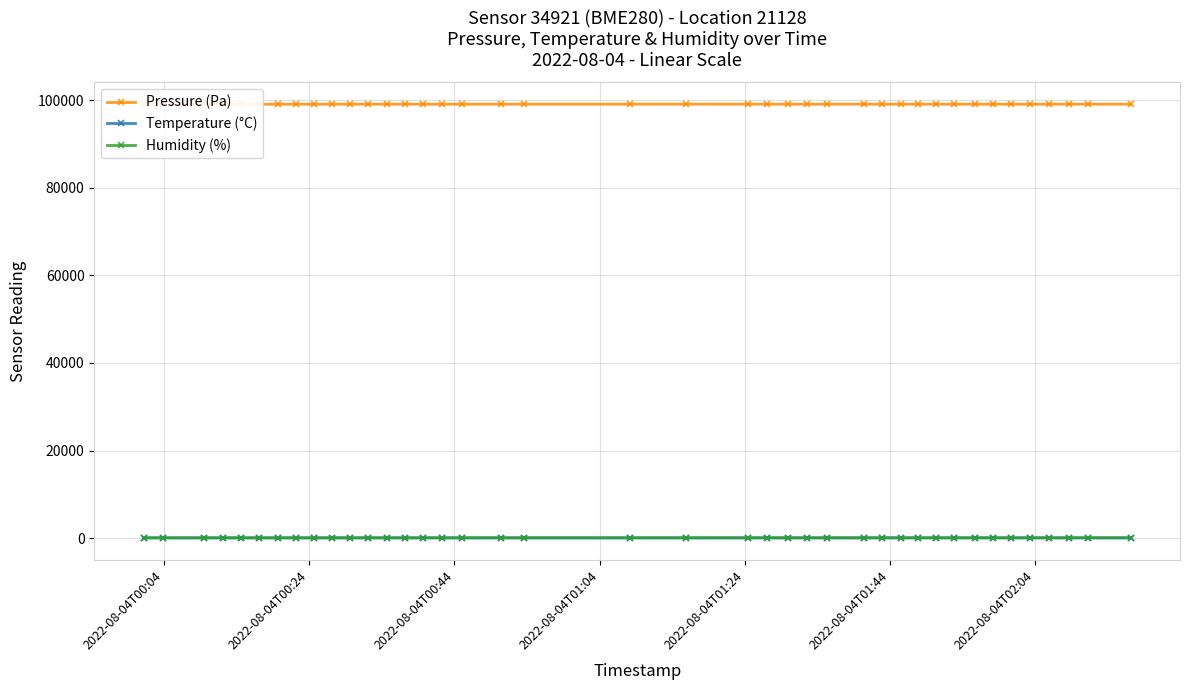

True or false: Humidity (%) has more than 0 interior local peaks.

True